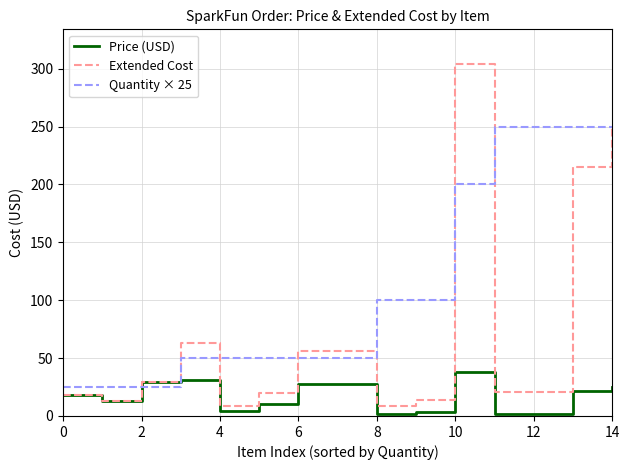

Which series has the largest total across all categories?

Quantity × 25